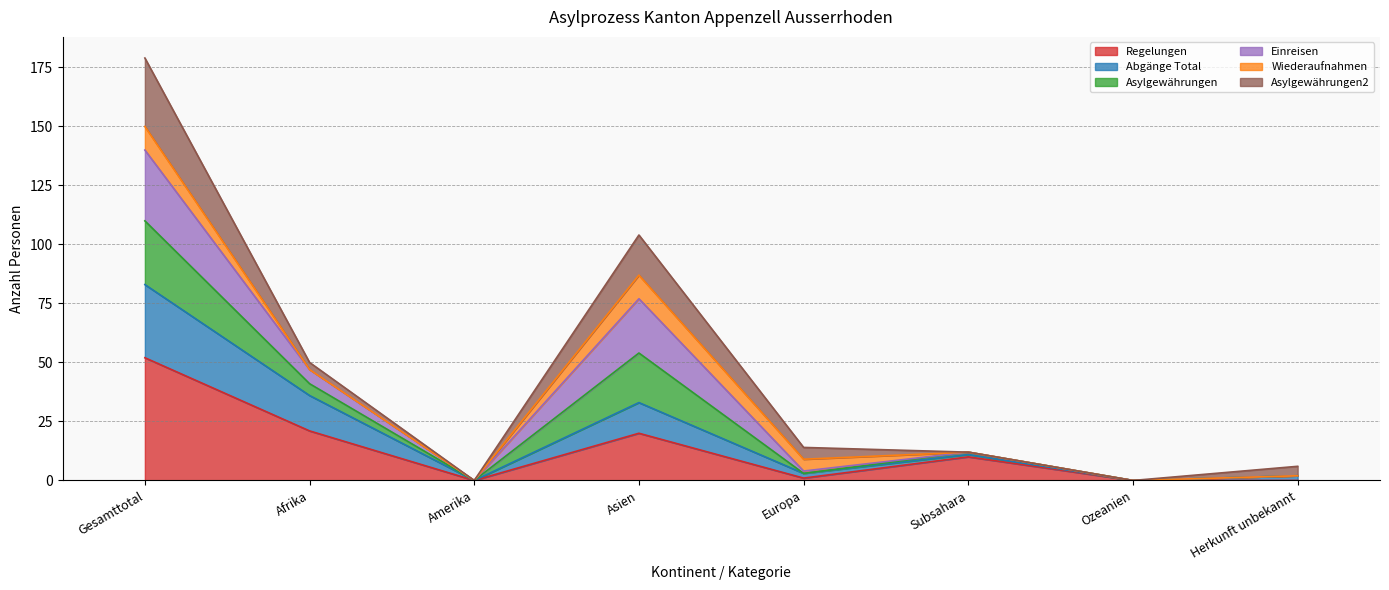

What is the difference between the second highest and second lowest values in the Regelungen series?

21